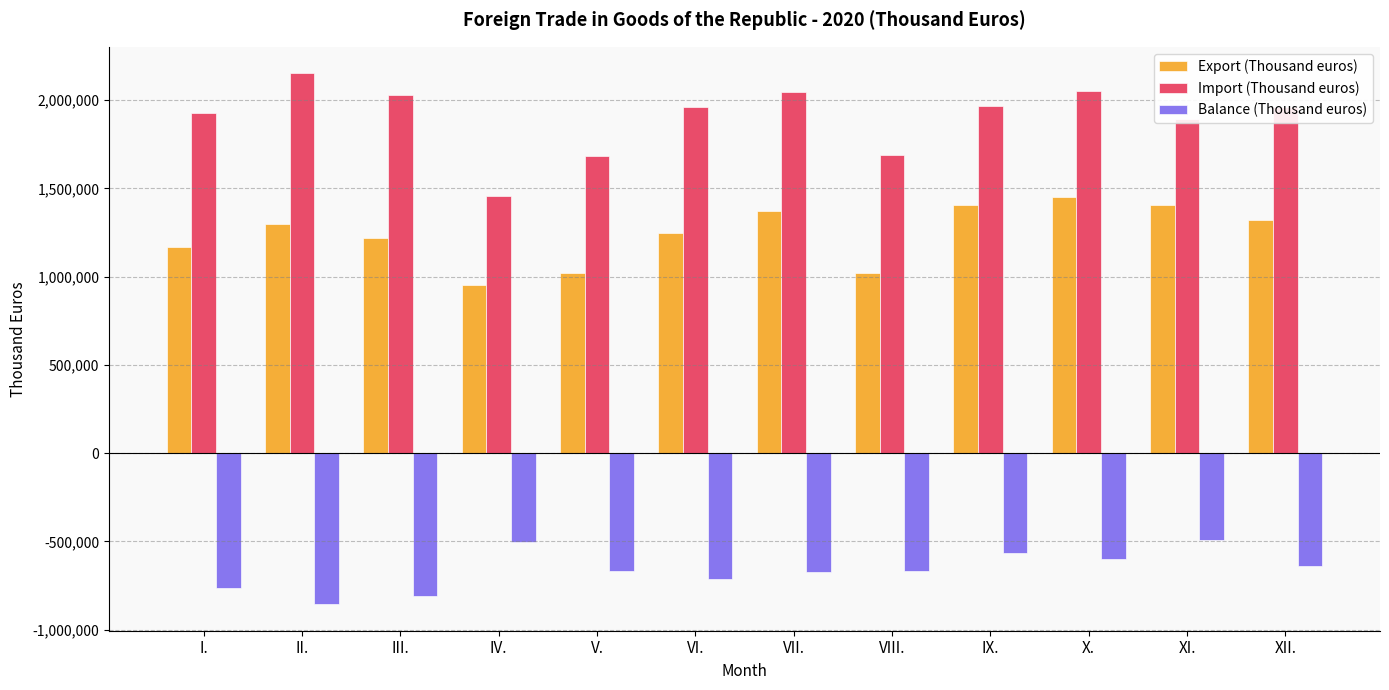

What is the difference between the Import (Thousand euros) values at II. and X.?

100252